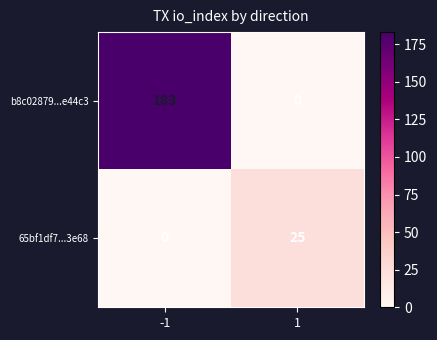

Which series has the largest total across all categories?

b8c02879...e44c3